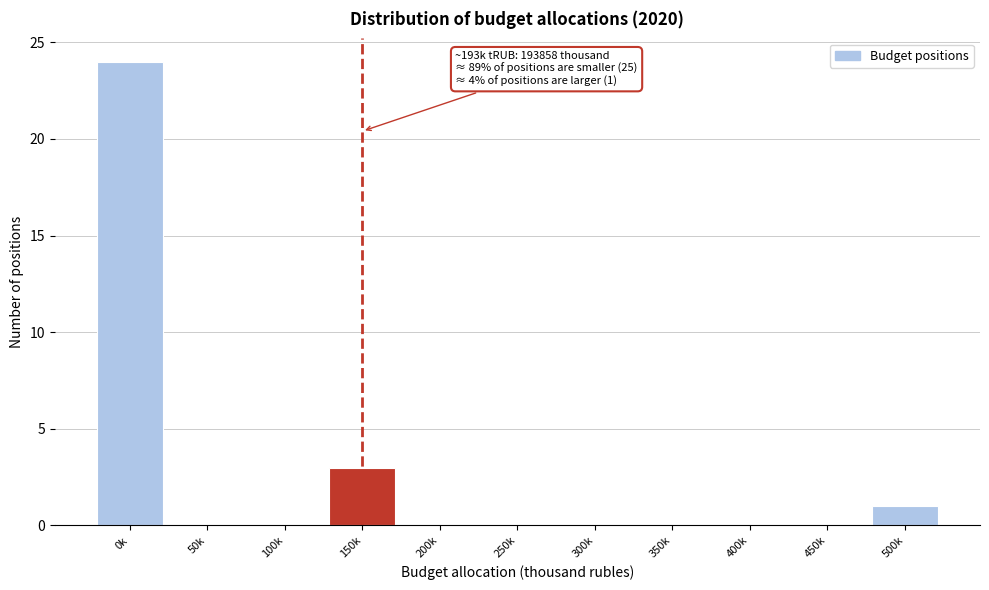

Reading left to right, transcribe all the data shown in this chart.

0k=24	50k=0	100k=0	150k=3	200k=0	250k=0	300k=0	350k=0	400k=0	450k=0	500k=1